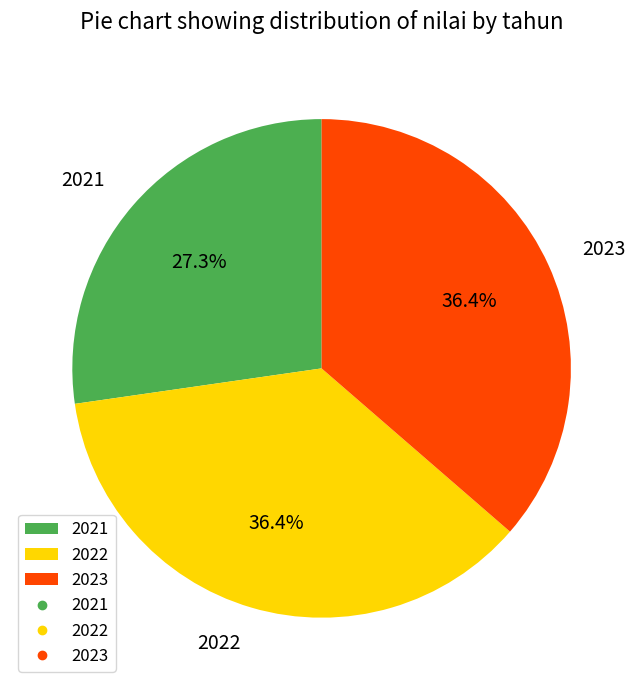

How much of the chart is everything except 2023?

63.6%